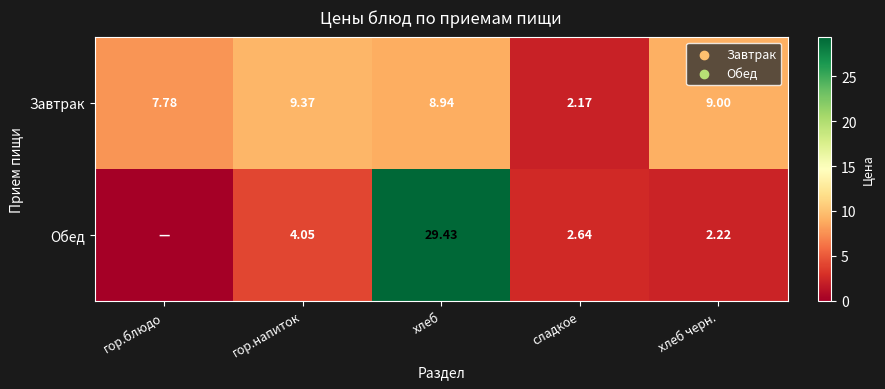

Which category has the lowest value in the Завтрак series?

сладкое